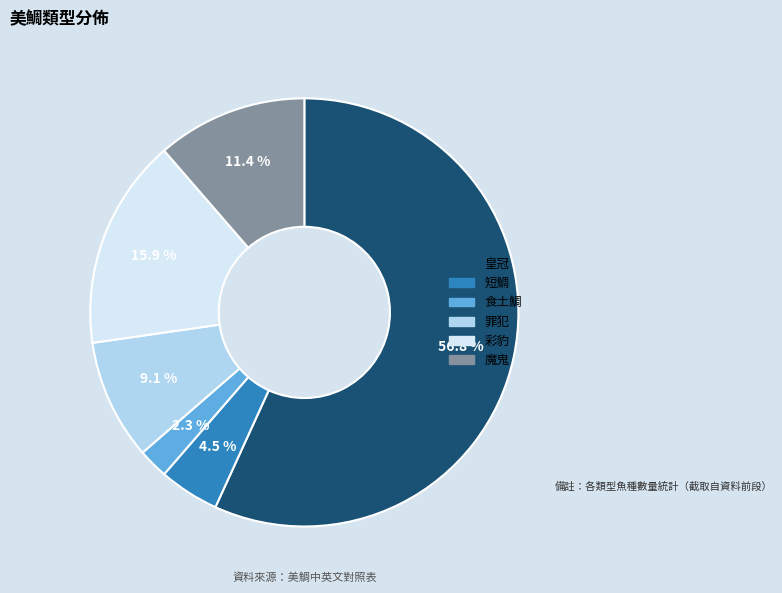

Rank the categories by value from highest to lowest.

皇冠, 彩豹, 魔鬼, 罪犯, 短鯛, 食土鯛